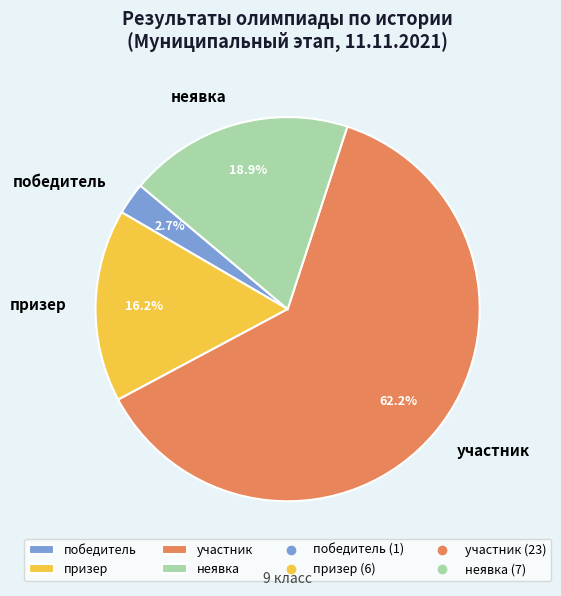

To the nearest percent, what portion does участник represent?

62%